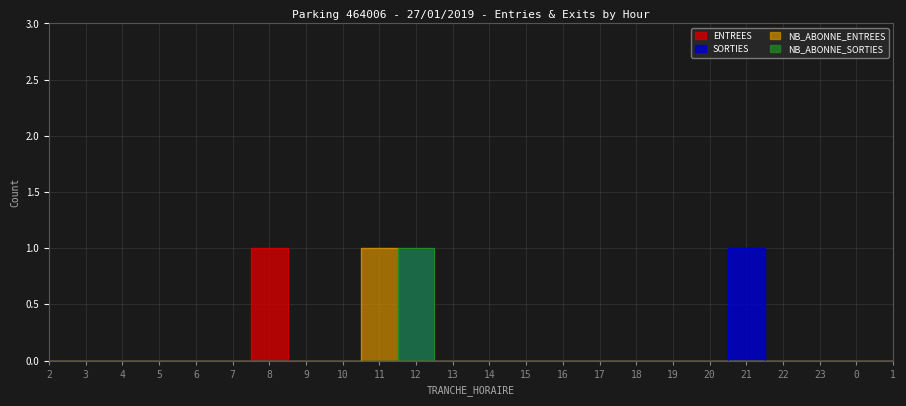

How many intersections are there between SORTIES and NB_ABONNE_ENTREES?

1